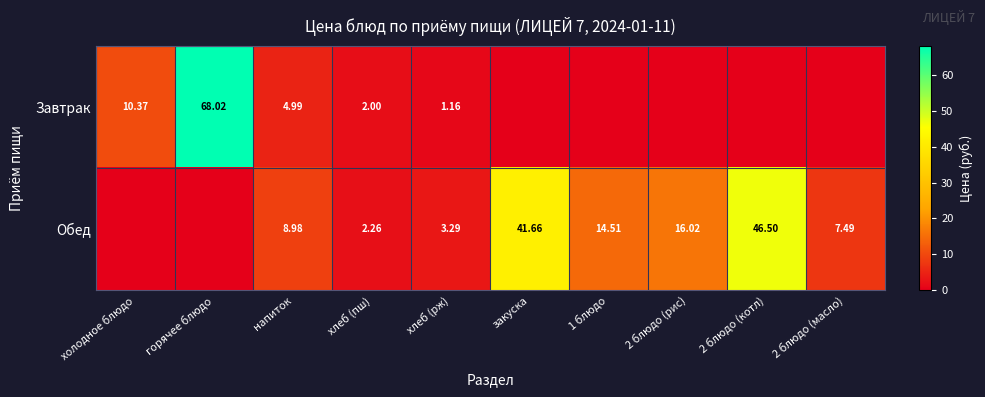

Is the value of Завтрак at холодное блюдо greater than the value of Обед at 2 блюдо (масло)?

Yes